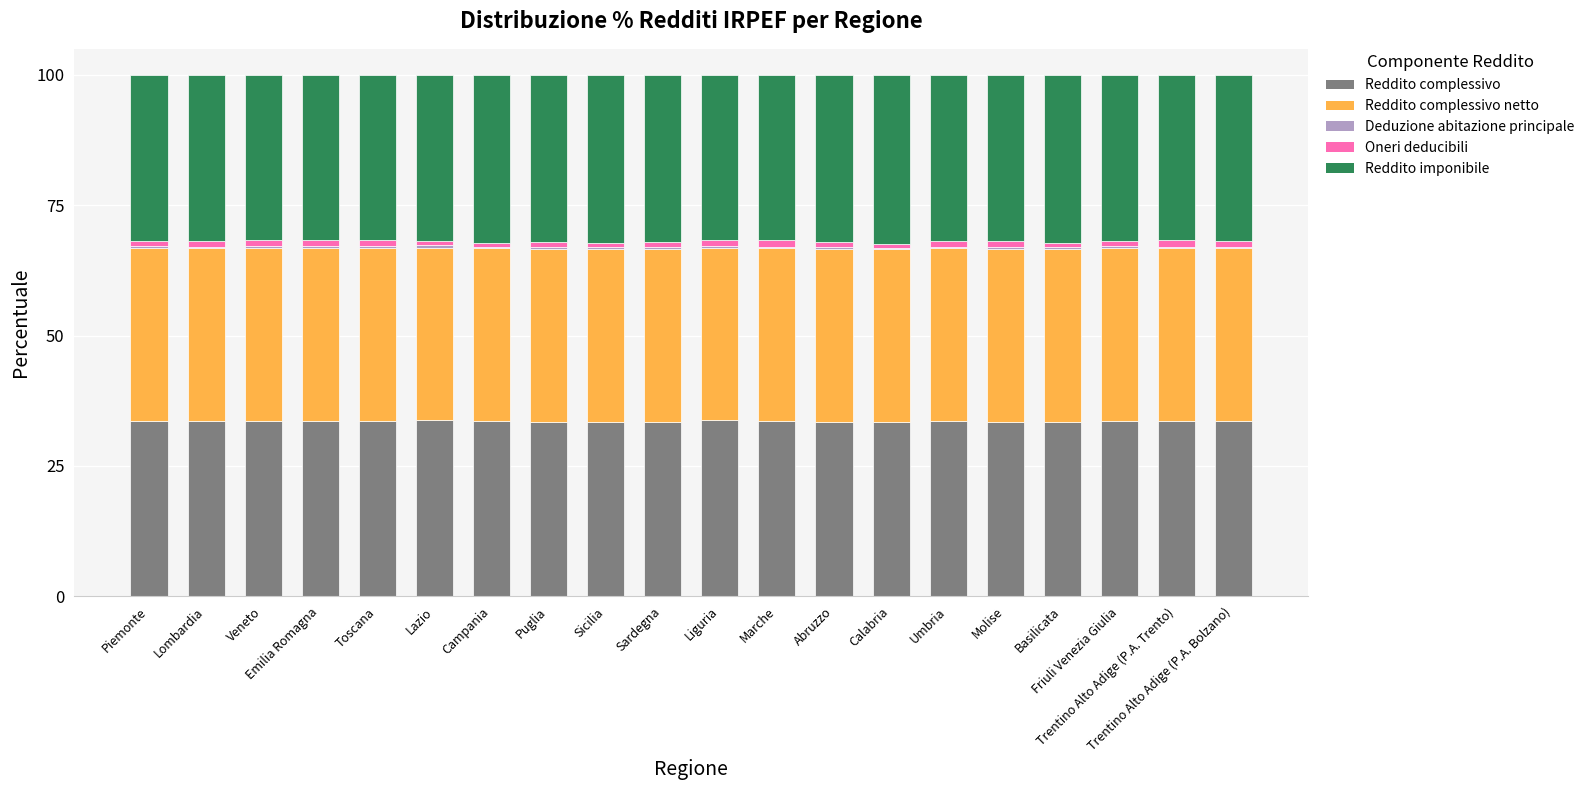

What is the average value of the Reddito complessivo netto series?

33.2